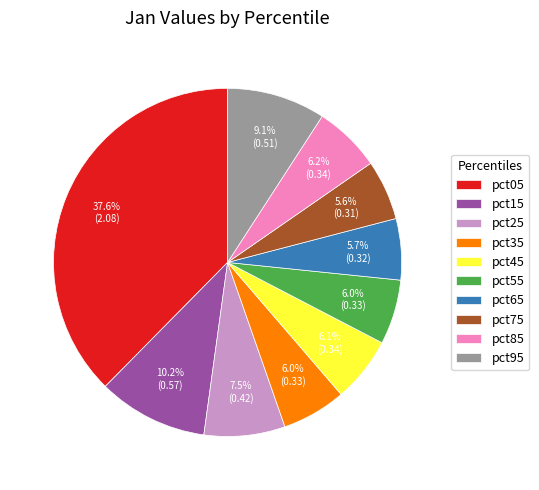

True or false: pct85 accounts for 6% of the total.

True